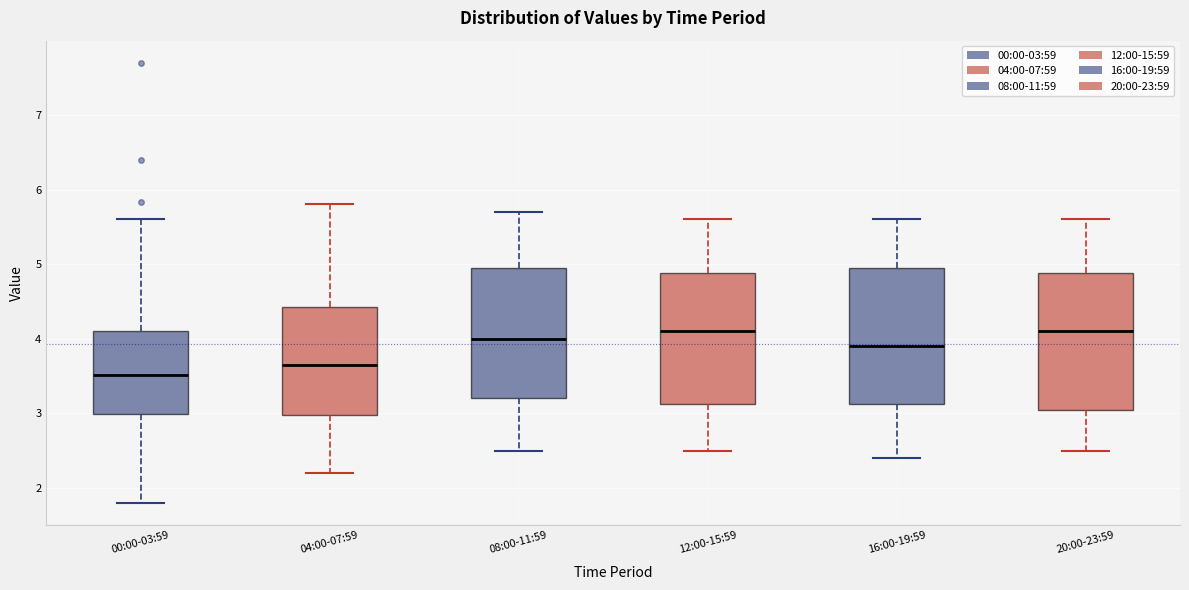

Where does the upper whisker of the box for 00:00-03:59 end on the y-axis? The values are not printed on the chart, so give them approximately, as read against the axis.

5.6